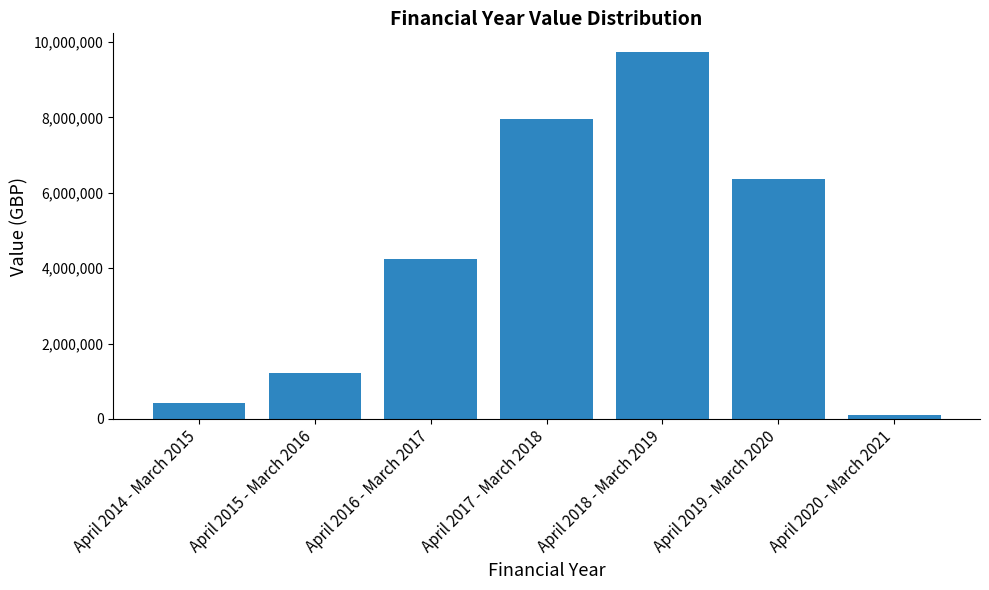

Is it true that the value at April 2019 - March 2020 is 6358229?

True